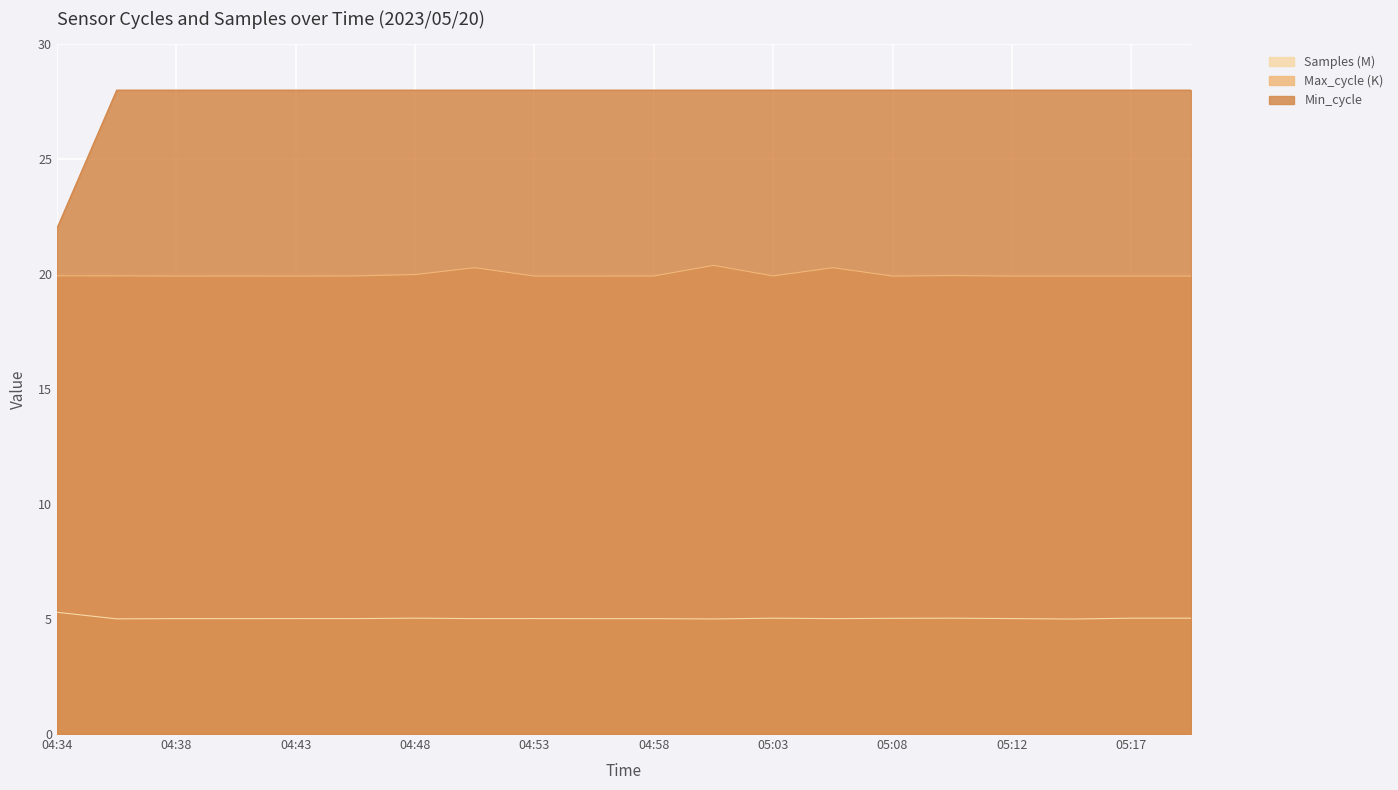

At which category does Samples reach its first local valley?

04:36